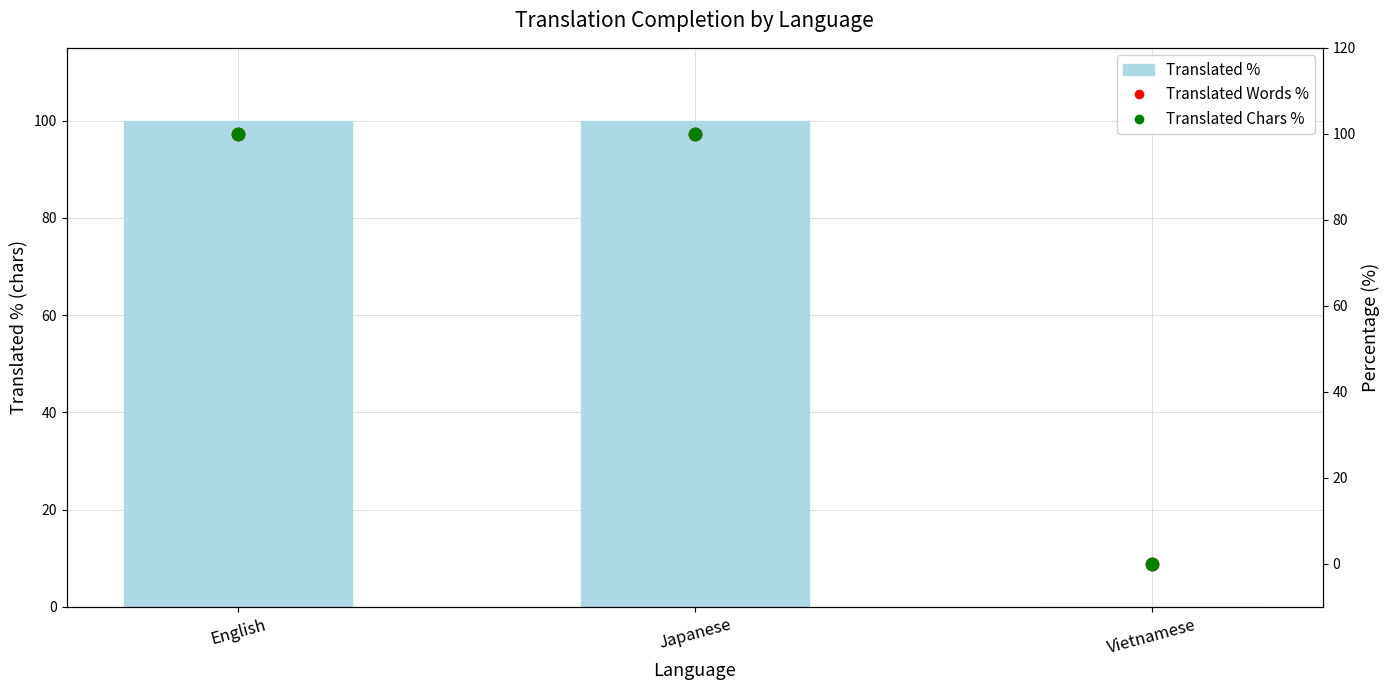

Which series has the largest total across all categories?

Translated % (chars)